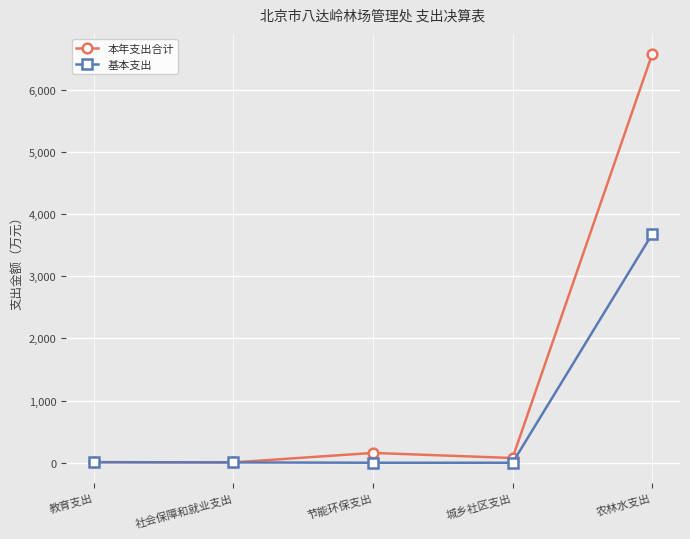

List the series in order of their overall mean, lowest first.

基本支出, 本年支出合计